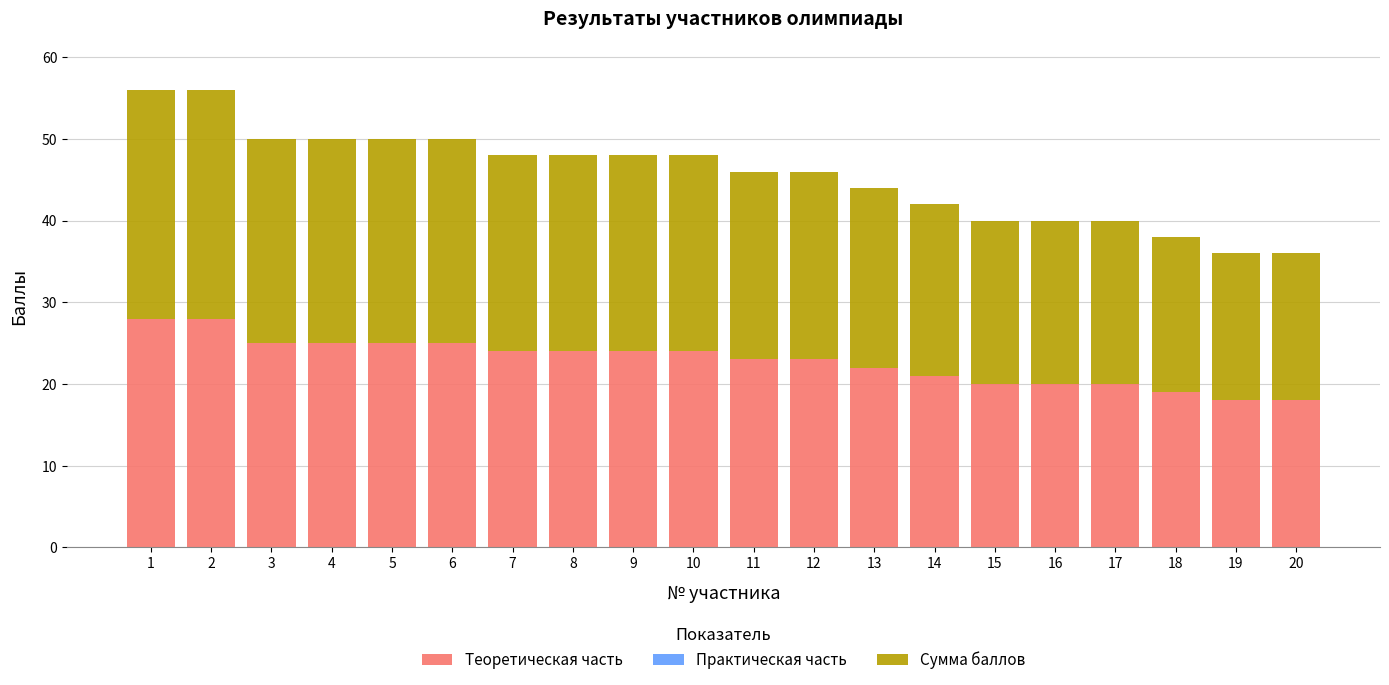

What is the average value of the Теоретическая часть series?

23